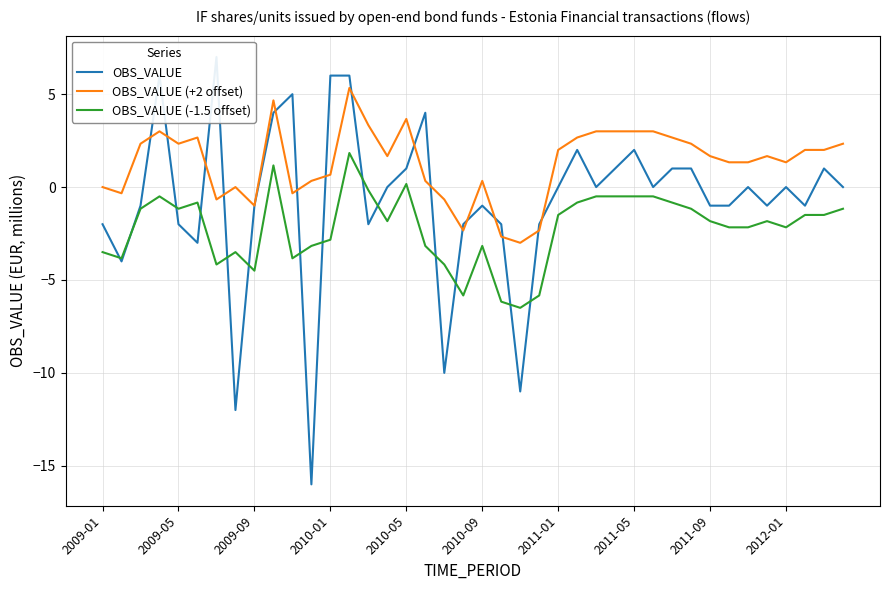

Is it true that OBS_VALUE equals -11.0 at 22?

True